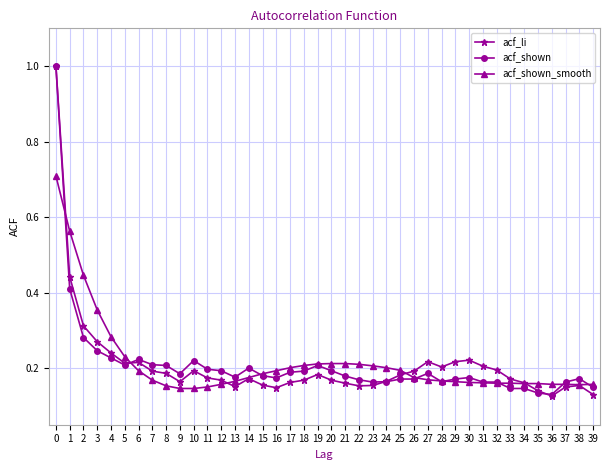

What is the value of the acf_li point at the 1st from the left?

1.0